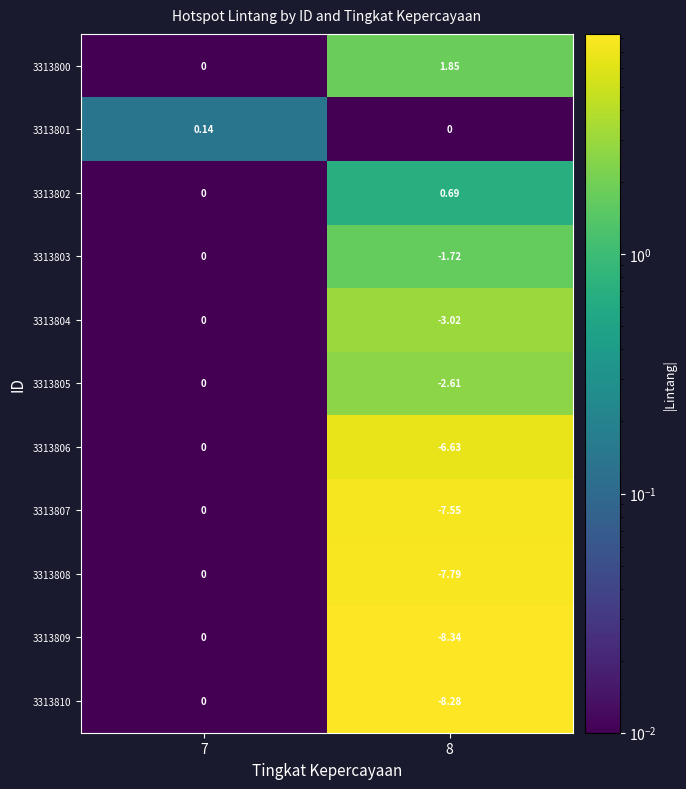

Is the value of 3313810 at 7 greater than the value of 3313802 at 8?

No